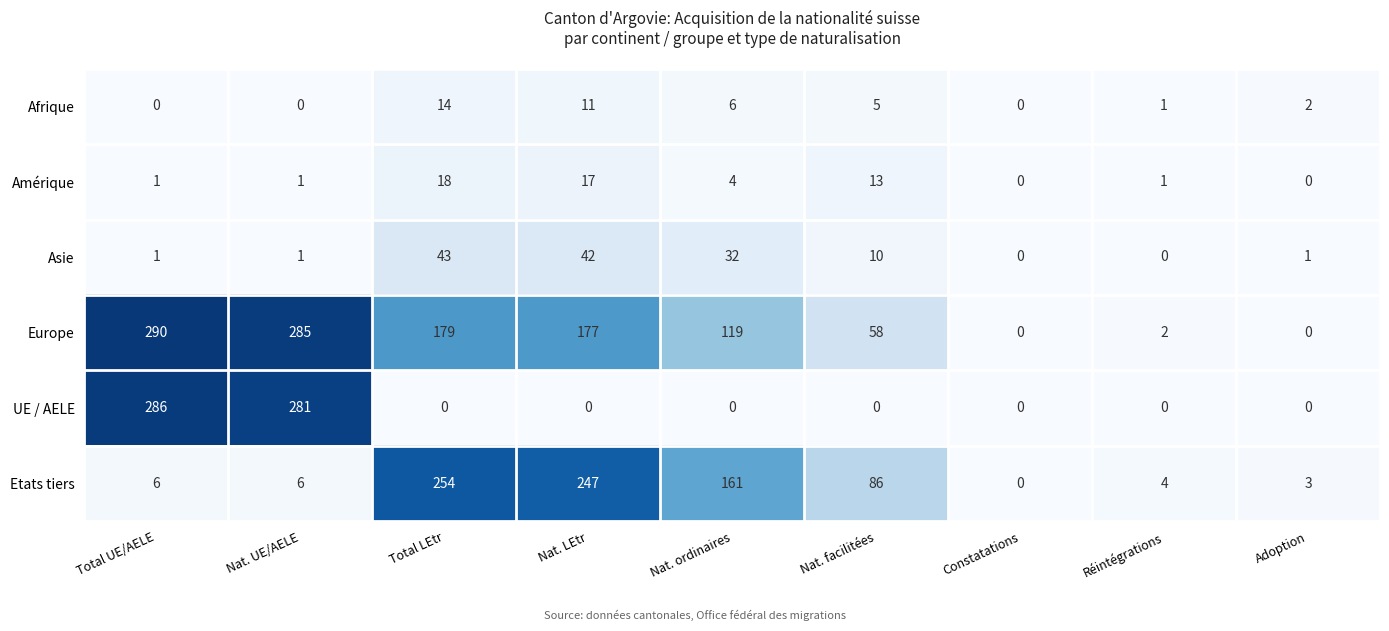

What is the highest value of the Etats tiers series?

254